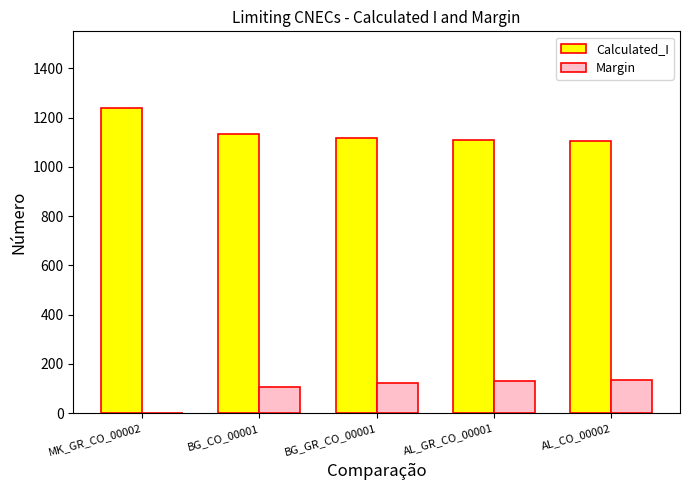

At which label is Calculated_I closest to 1171?

BG_CO_00001